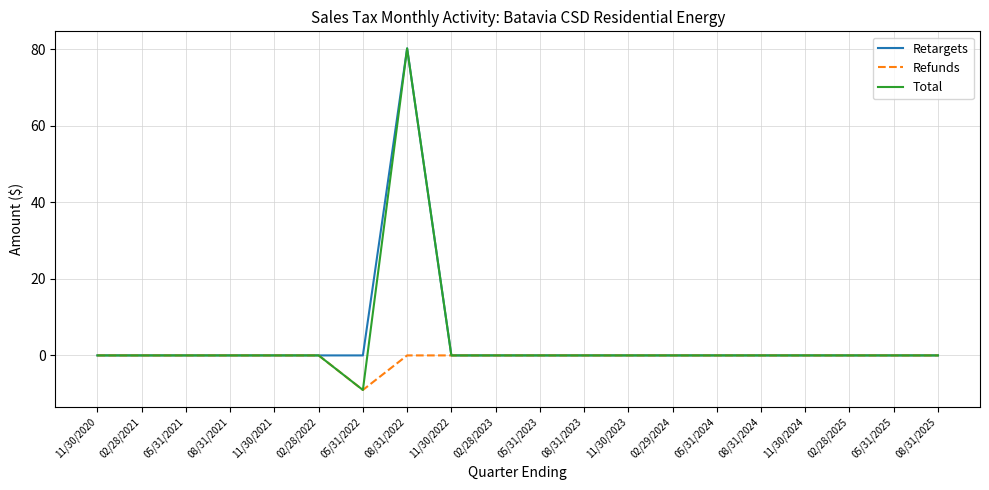

Is it true that Total equals 40.3 at 05/31/2021?

False